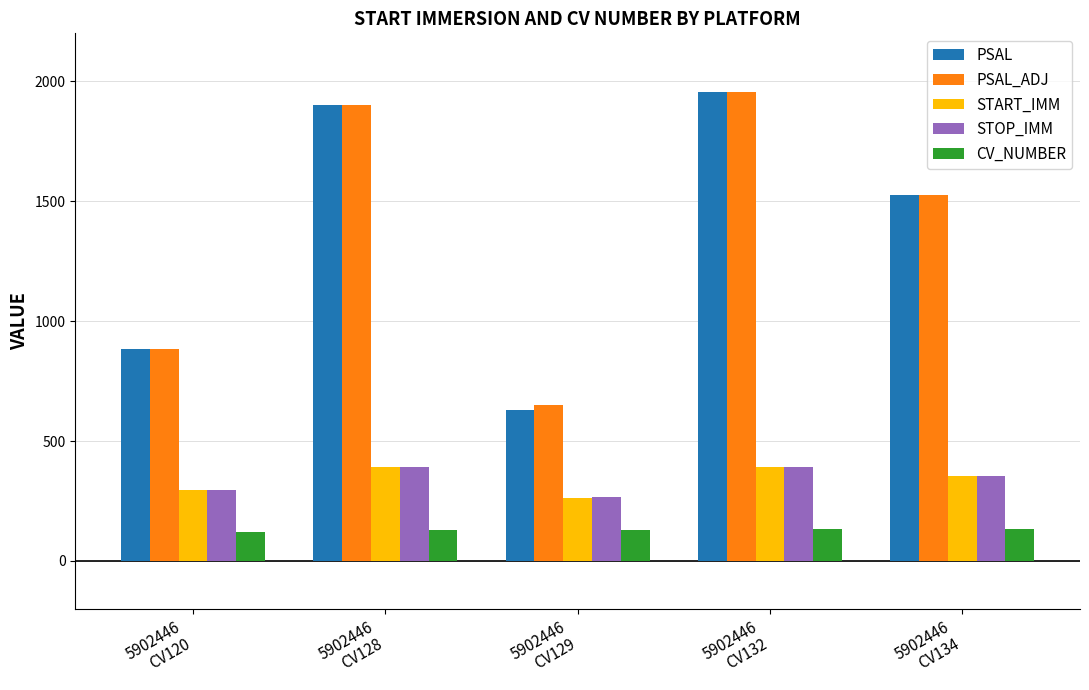

Read the PSAL value at 5902446
CV128.

1900.7